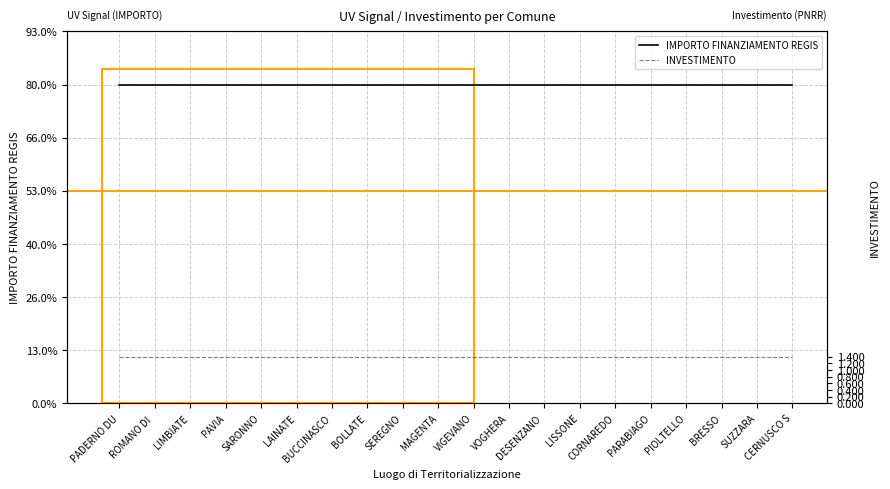

True or false: IMPORTO FINANZIAMENTO REGIS and INVESTIMENTO intersect in this chart.

False